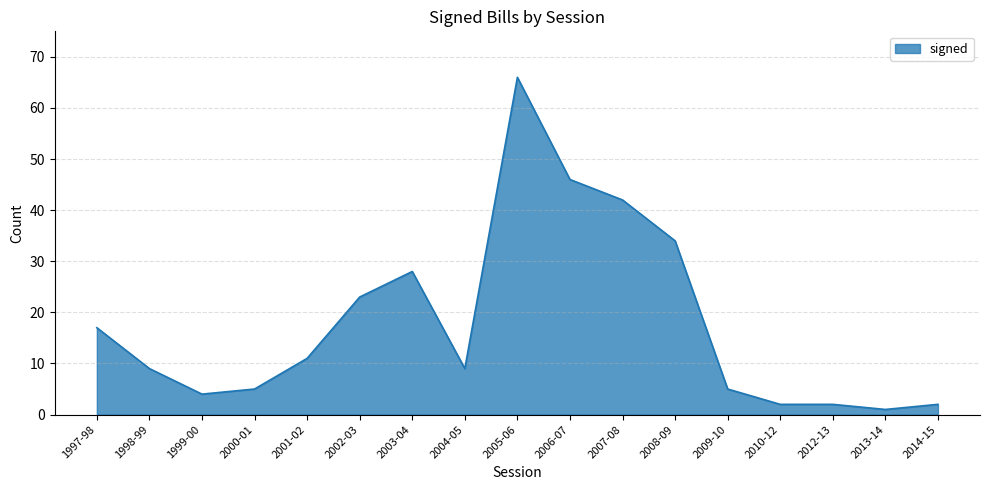

Reading right to left, what are all the values shown in this chart?

2	1	2	2	5	34	42	46	66	9	28	23	11	5	4	9	17